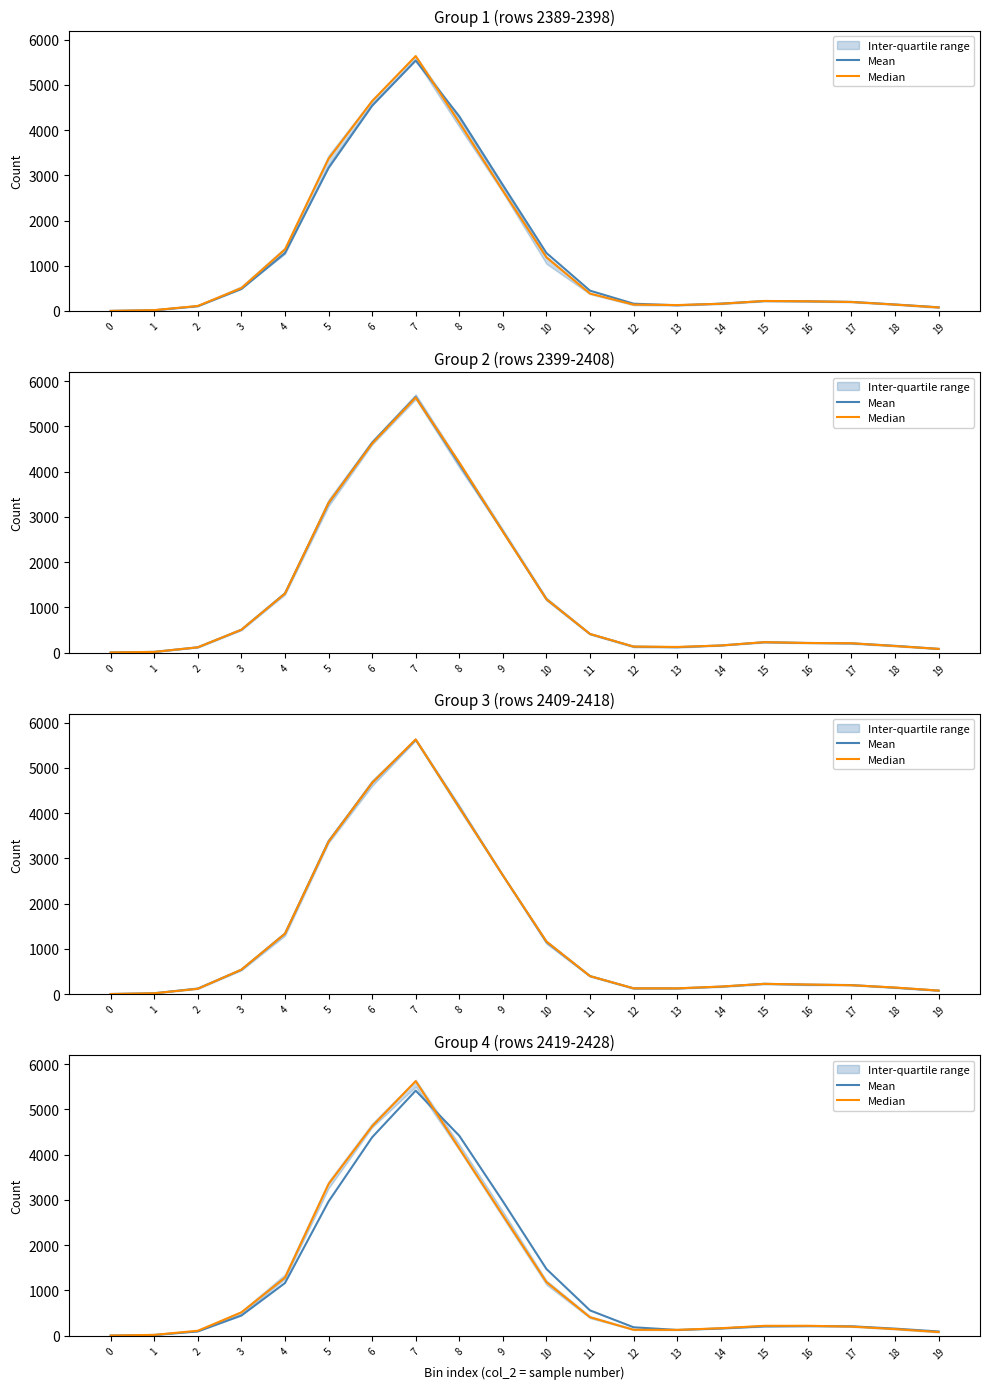

At how many categories does at least one series exceed 252?

9